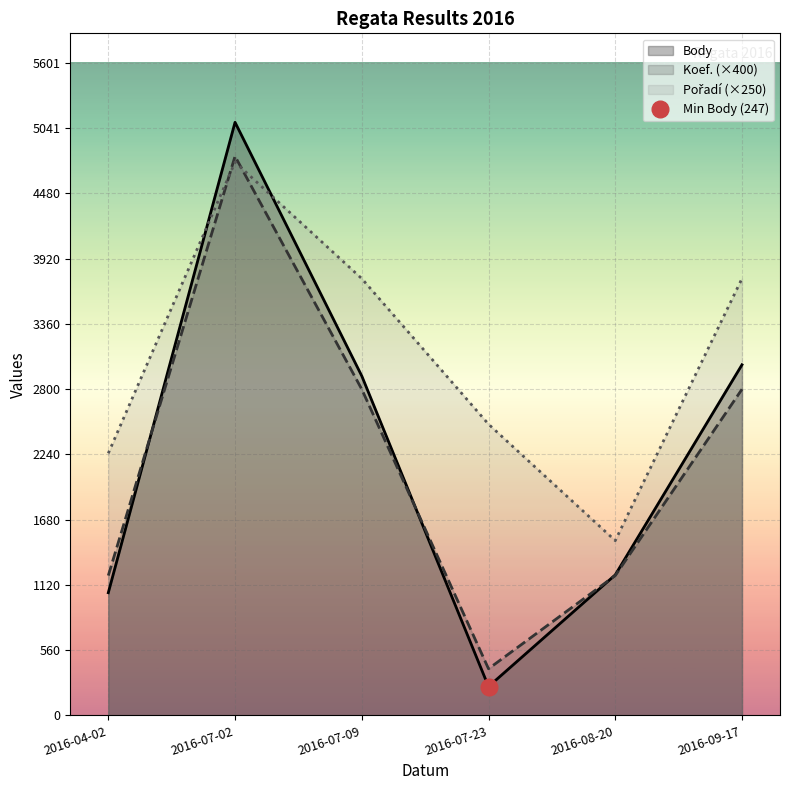

At which category is the sum across all series the highest?

2016-07-02